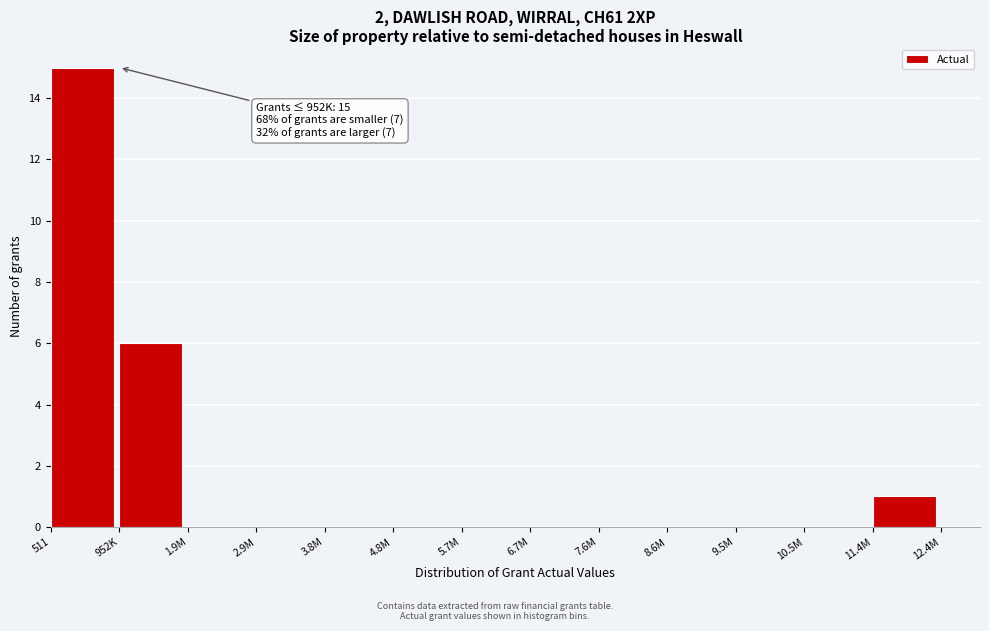

Reading right to left, list all the values displayed in this chart.

11.4M=1	10.5M=0	9.5M=0	8.6M=0	7.6M=0	6.7M=0	5.7M=0	4.8M=0	3.8M=0	2.9M=0	1.9M=0	952K=6	511=15